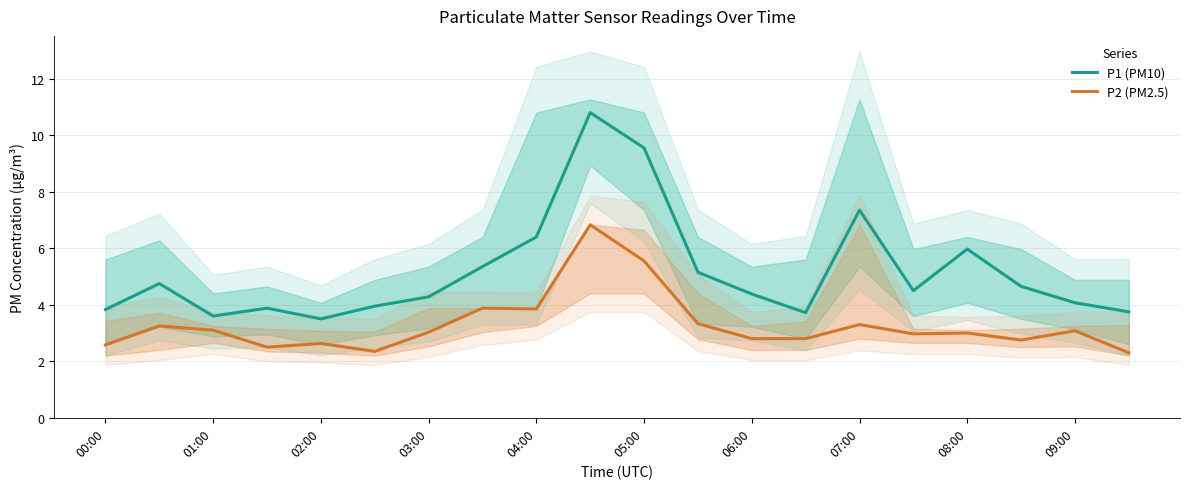

What is the average value of the P2 (PM2.5) series?

3.3